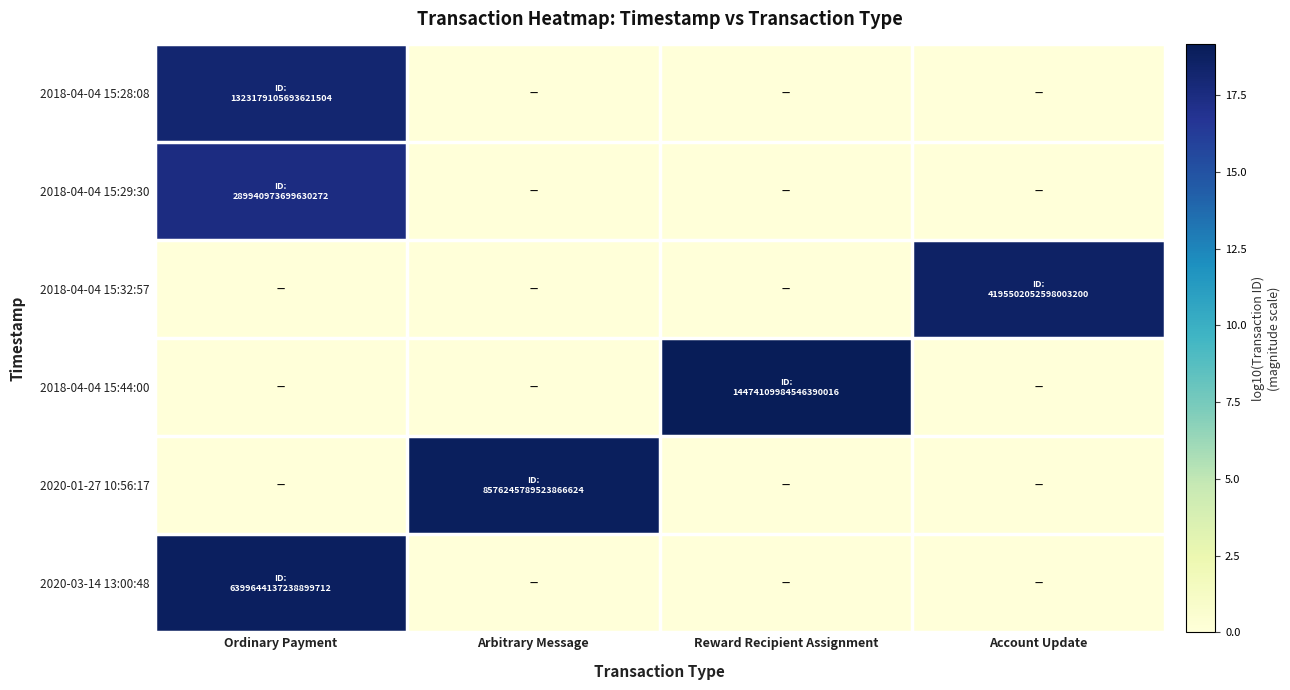

Reading right to left, list all the values displayed in this chart.

2018-04-04 15:28:08: Account Update=0.0	Reward Recipient Assignment=0.0	Arbitrary Message=0.0	Ordinary Payment=18.1
2018-04-04 15:29:30: Account Update=0.0	Reward Recipient Assignment=0.0	Arbitrary Message=0.0	Ordinary Payment=17.5
2018-04-04 15:32:57: Account Update=18.6	Reward Recipient Assignment=0.0	Arbitrary Message=0.0	Ordinary Payment=0.0
2018-04-04 15:44:00: Account Update=0.0	Reward Recipient Assignment=19.2	Arbitrary Message=0.0	Ordinary Payment=0.0
2020-01-27 10:56:17: Account Update=0.0	Reward Recipient Assignment=0.0	Arbitrary Message=18.9	Ordinary Payment=0.0
2020-03-14 13:00:48: Account Update=0.0	Reward Recipient Assignment=0.0	Arbitrary Message=0.0	Ordinary Payment=18.8